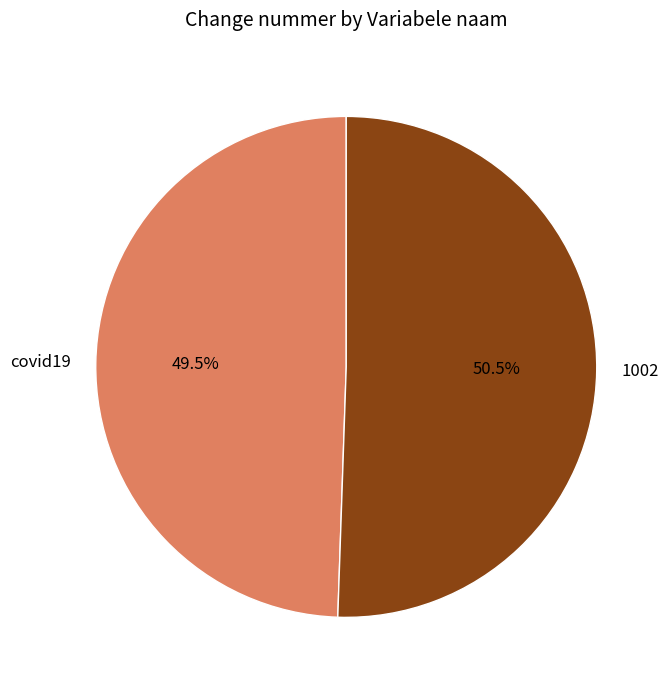

Is there a majority slice in this chart?

Yes